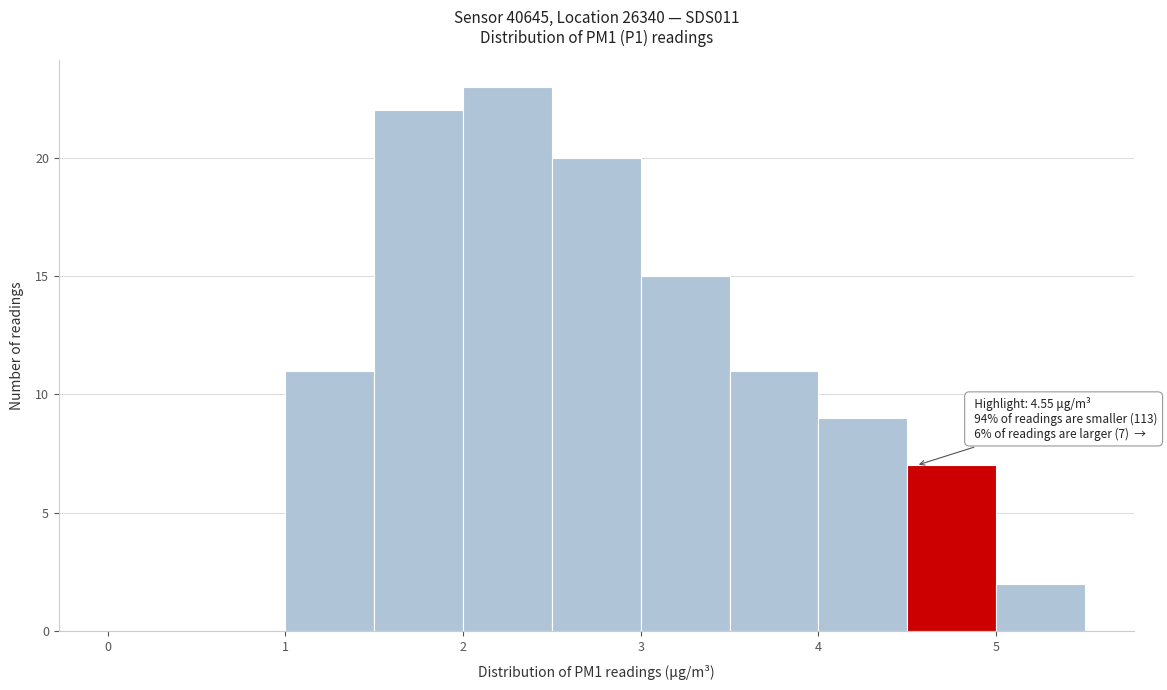

Over which range of the x-axis is the bar tallest?

2.0 to 2.5